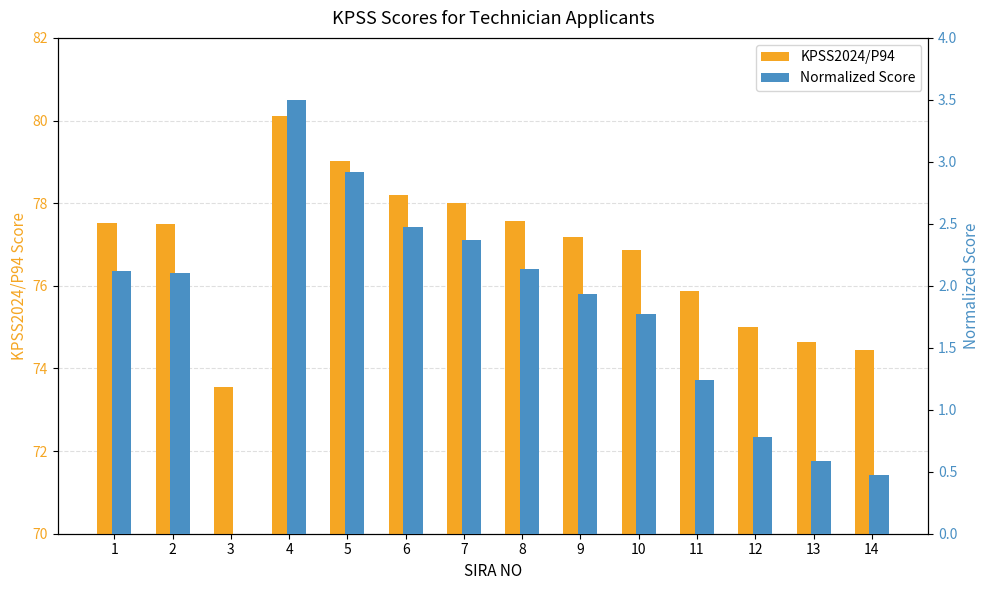

How many bars are there in total?

28